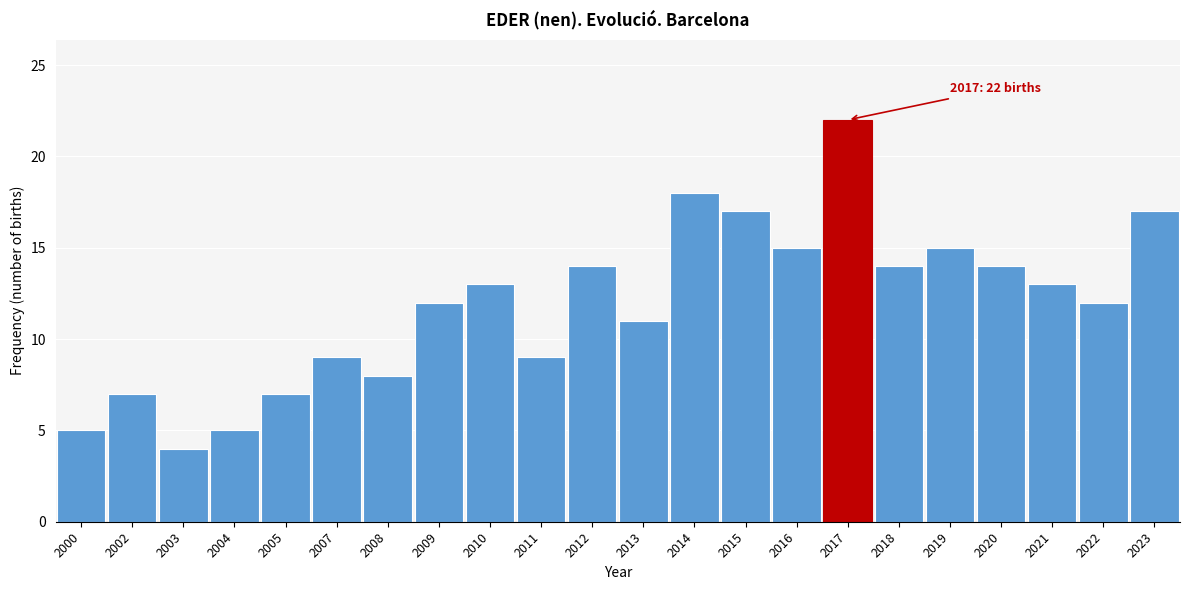

Reading left to right, what are all the values shown in this chart?

5	7	4	5	7	9	8	12	13	9	14	11	18	17	15	22	14	15	14	13	12	17